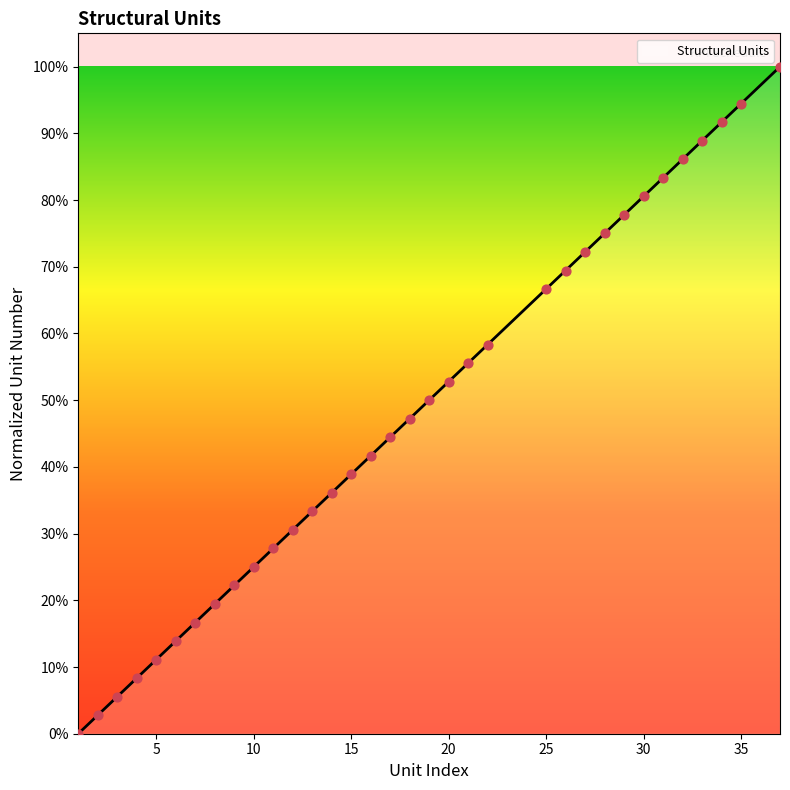

Which has a higher value, 1 or 31?

31